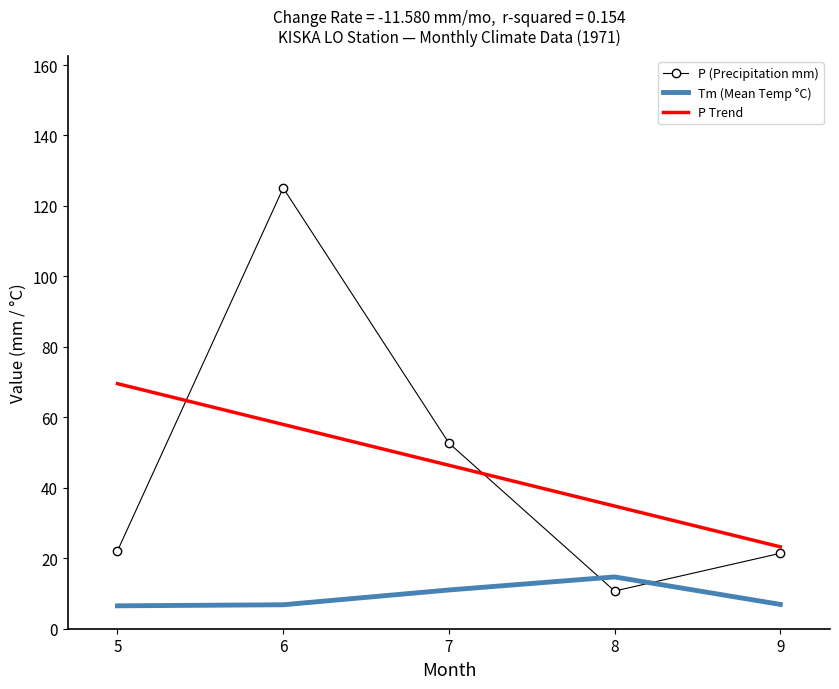

List the labels in order of P Trend value, largest first.

5, 6, 7, 8, 9